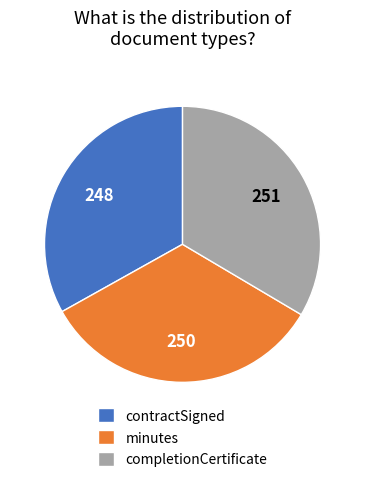

What is the ratio of the value at minutes to the value at completionCertificate?

1.0